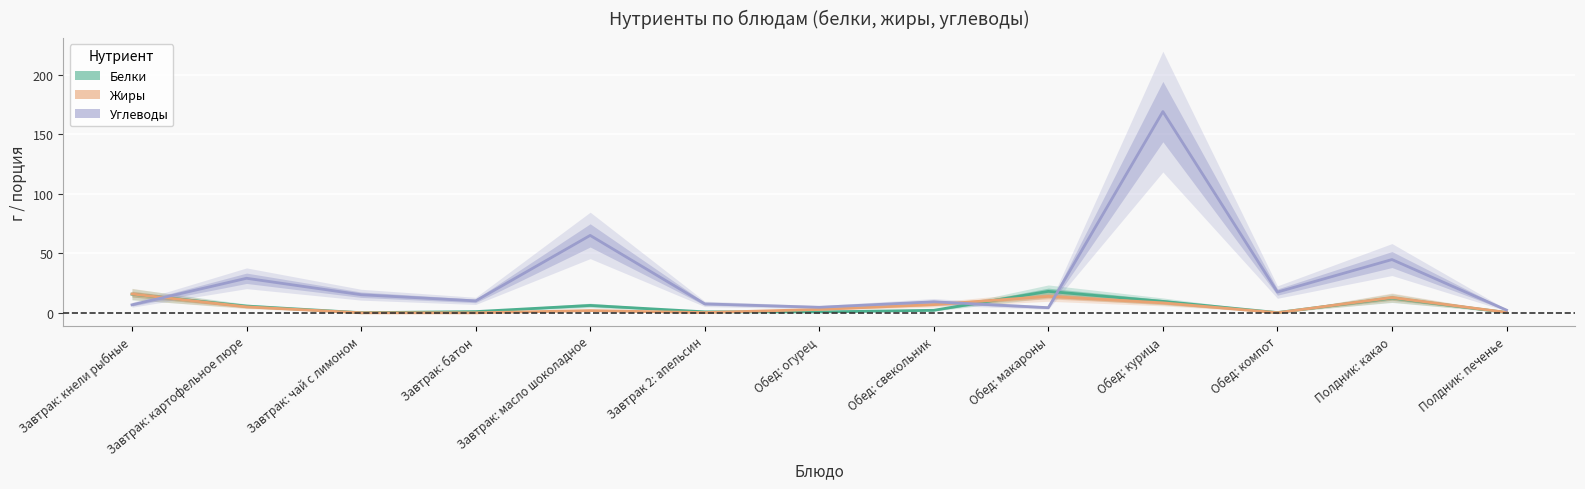

What is the difference between the Белки values at Обед: огурец and Завтрак: картофельное пюре?

4.9